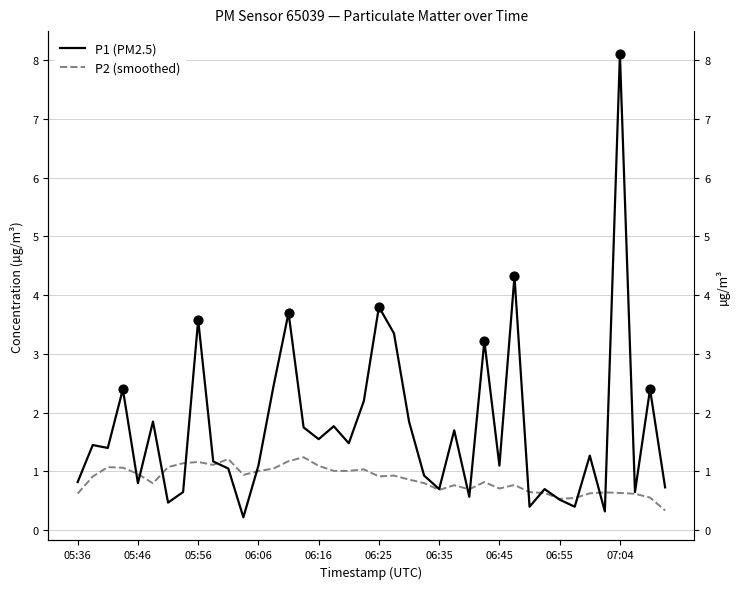

Which series has the largest total across all categories?

P1 (PM2.5)